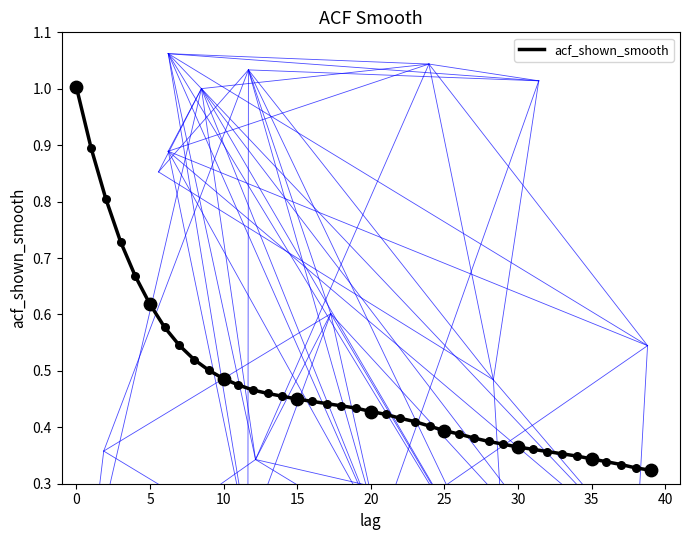

What is the maximum value shown in the chart?

1.0